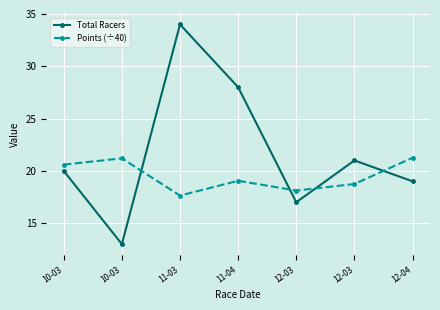

What is the label of the 2nd point from the left?

10-03